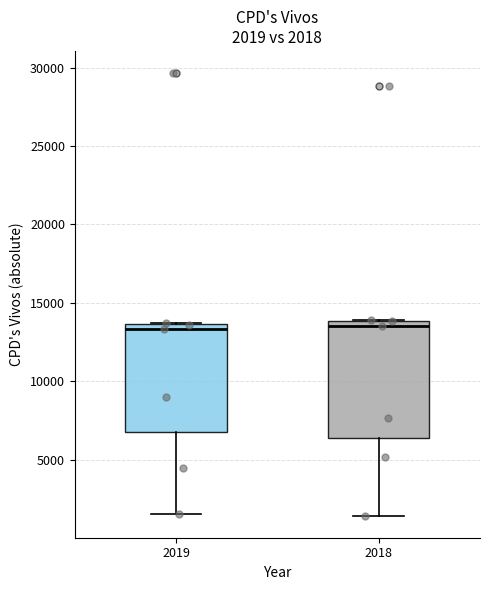

Comparing the boxes themselves (not the whiskers), which one is the tallest?

2018